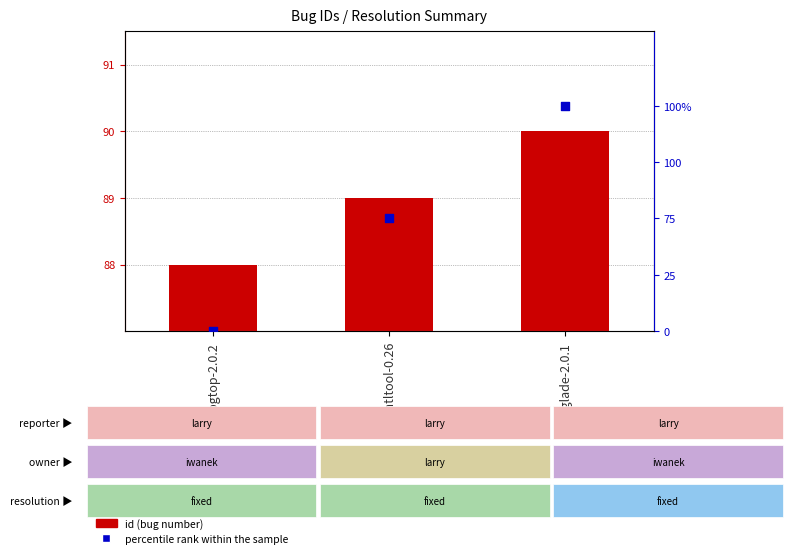

Which series has the widest spread of Y values?

percentile rank within the sample